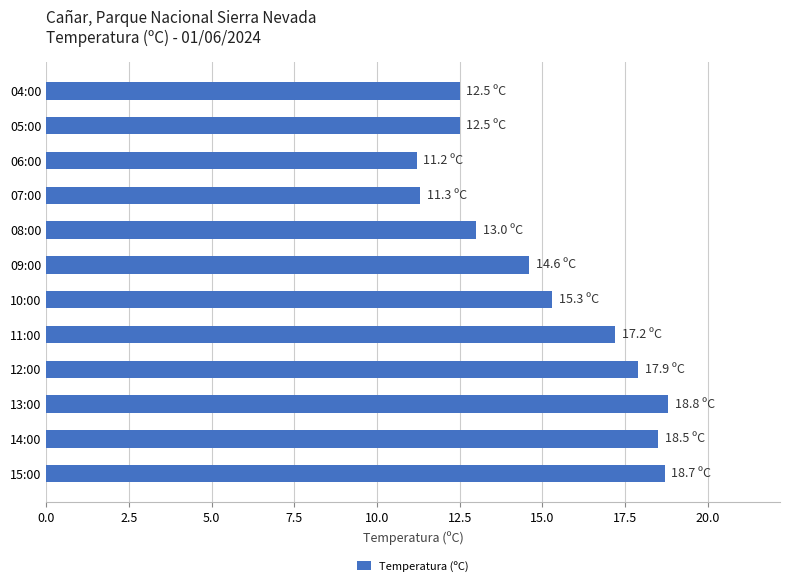

True or false: the data shows 18.8 at 13:00.

True